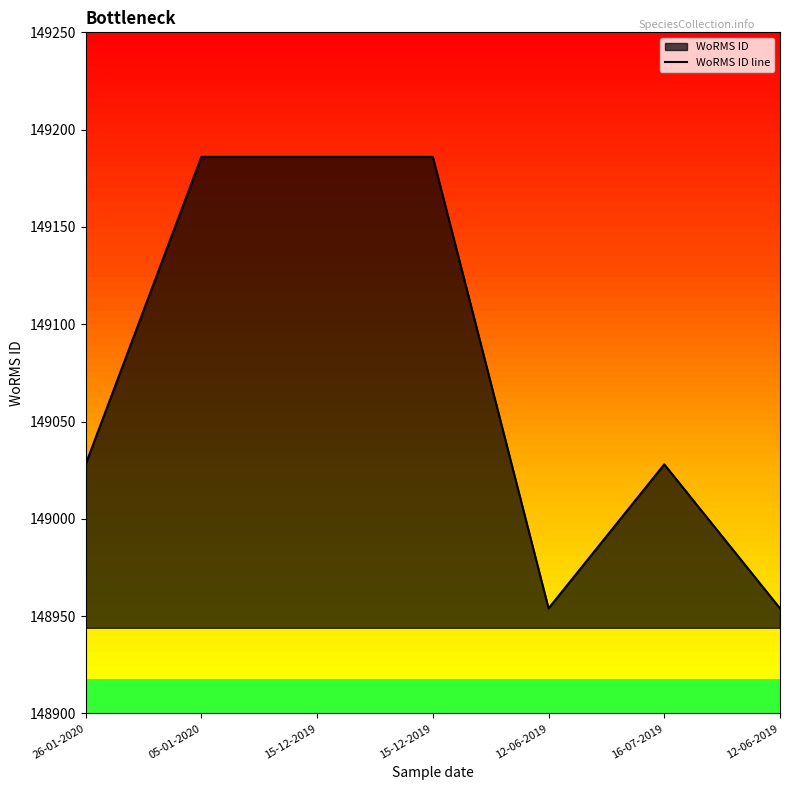

How many points are higher than both their immediate neighbors (excluding endpoints)?

1